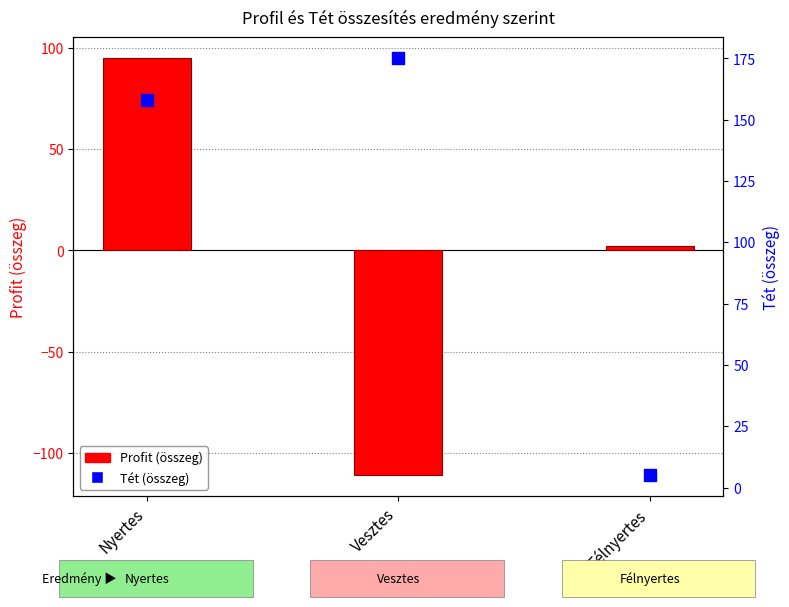

Is the value of Tét at Félnyertes greater than the value of Profit at Félnyertes?

Yes